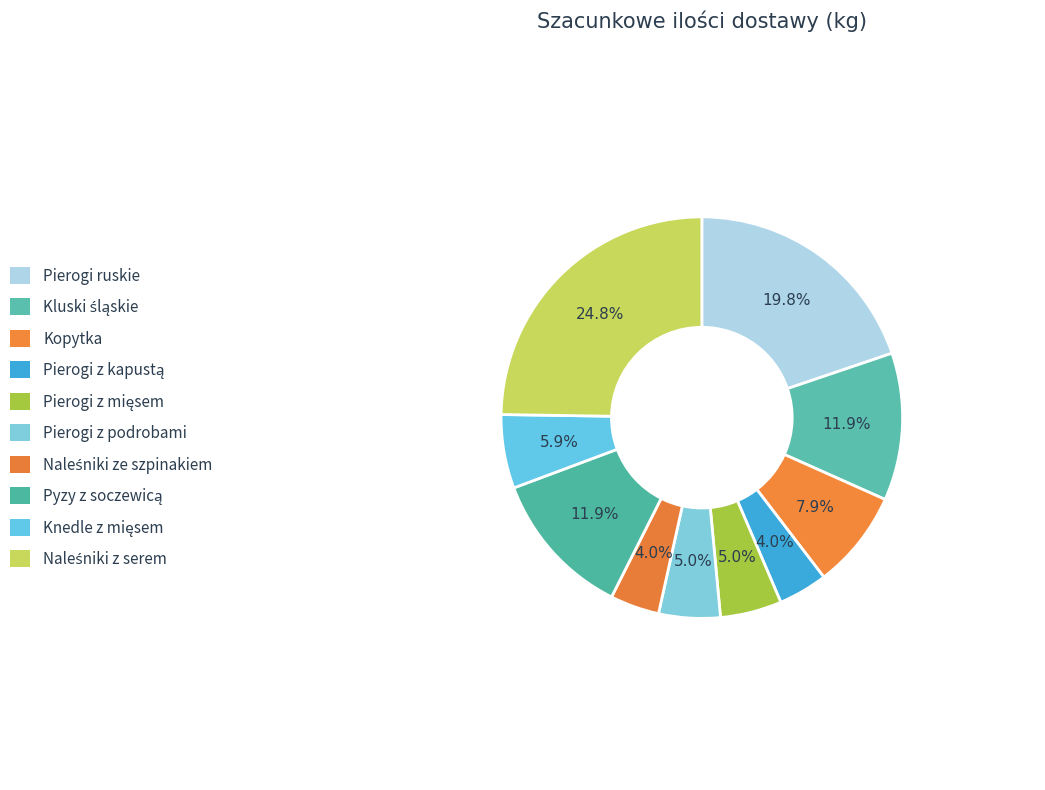

Count the number of slices in the pie.

10